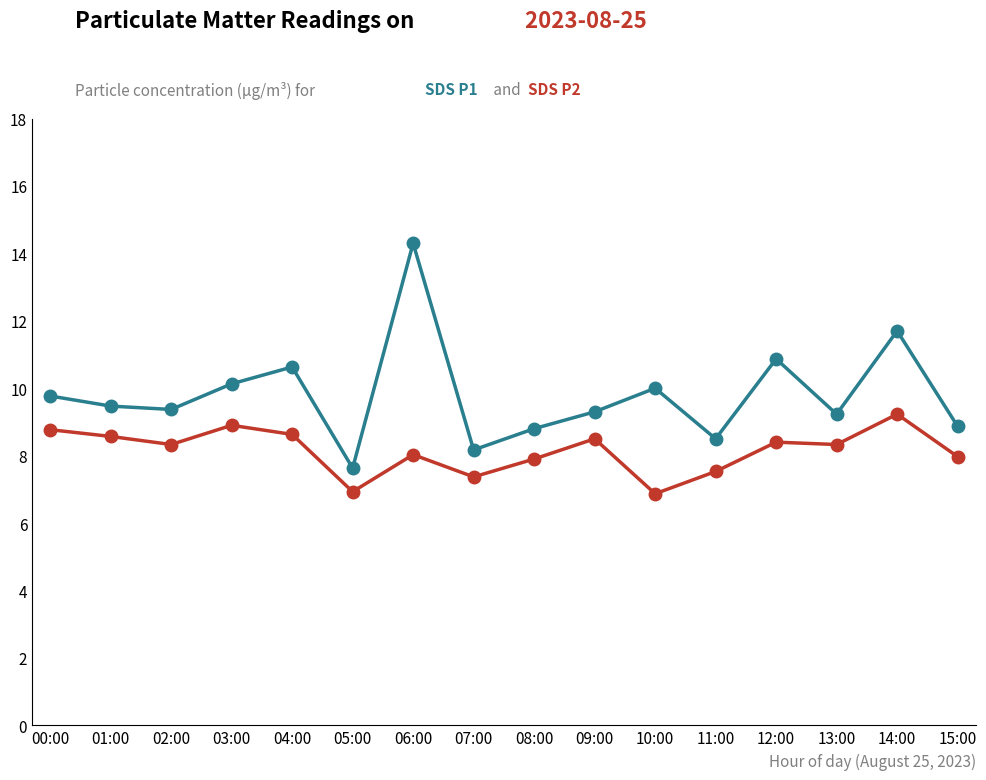

What is the label of the 7th point from the left?

06:00